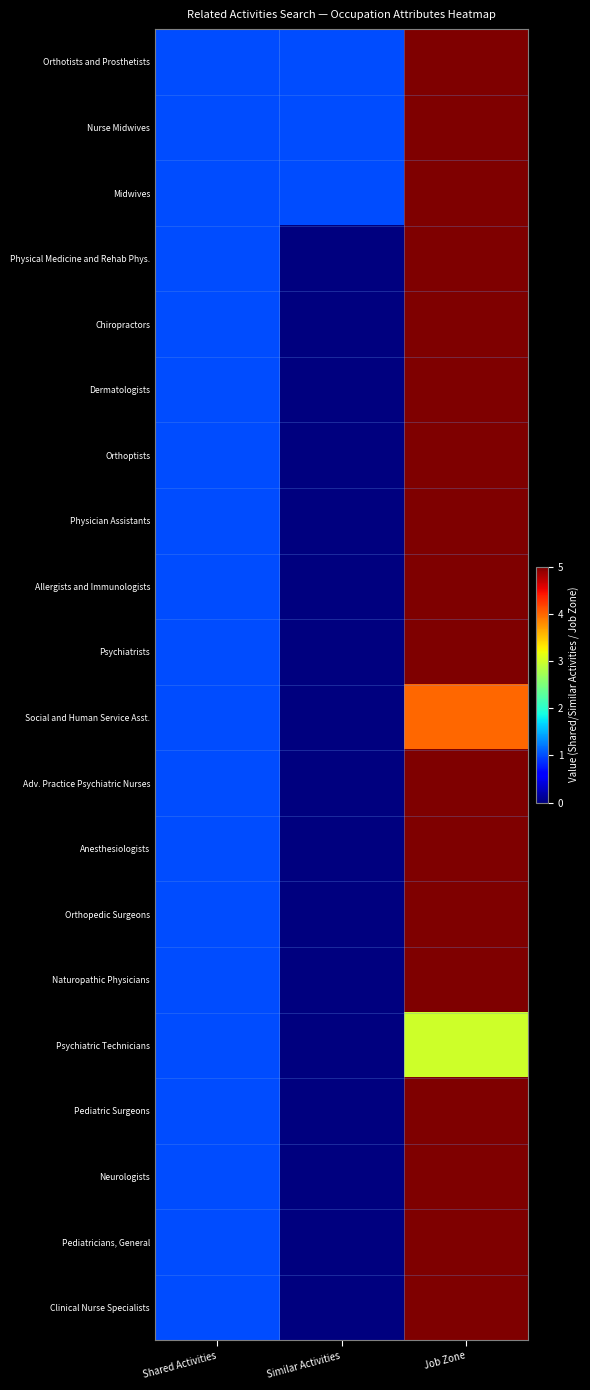

Reading right to left, transcribe all the data shown in this chart.

Orthotists and Prosthetists: Job Zone=5	Similar Activities=1	Shared Activities=1
Nurse Midwives: Job Zone=5	Similar Activities=1	Shared Activities=1
Midwives: Job Zone=5	Similar Activities=1	Shared Activities=1
Physical Medicine and Rehab Phys.: Job Zone=5	Similar Activities=0	Shared Activities=1
Chiropractors: Job Zone=5	Similar Activities=0	Shared Activities=1
Dermatologists: Job Zone=5	Similar Activities=0	Shared Activities=1
Orthoptists: Job Zone=5	Similar Activities=0	Shared Activities=1
Physician Assistants: Job Zone=5	Similar Activities=0	Shared Activities=1
Allergists and Immunologists: Job Zone=5	Similar Activities=0	Shared Activities=1
Psychiatrists: Job Zone=5	Similar Activities=0	Shared Activities=1
Social and Human Service Asst.: Job Zone=4	Similar Activities=0	Shared Activities=1
Adv. Practice Psychiatric Nurses: Job Zone=5	Similar Activities=0	Shared Activities=1
Anesthesiologists: Job Zone=5	Similar Activities=0	Shared Activities=1
Orthopedic Surgeons: Job Zone=5	Similar Activities=0	Shared Activities=1
Naturopathic Physicians: Job Zone=5	Similar Activities=0	Shared Activities=1
Psychiatric Technicians: Job Zone=3	Similar Activities=0	Shared Activities=1
Pediatric Surgeons: Job Zone=5	Similar Activities=0	Shared Activities=1
Neurologists: Job Zone=5	Similar Activities=0	Shared Activities=1
Pediatricians, General: Job Zone=5	Similar Activities=0	Shared Activities=1
Clinical Nurse Specialists: Job Zone=5	Similar Activities=0	Shared Activities=1